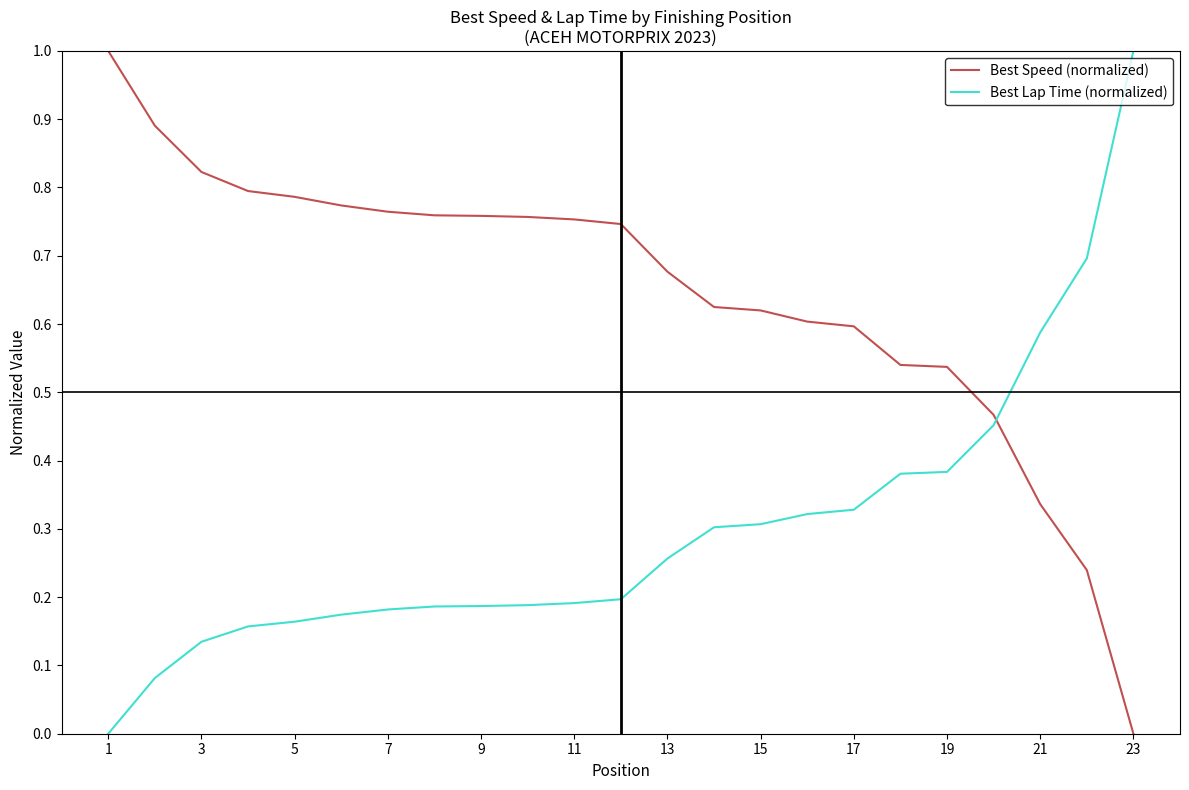

What is the difference between the maximum and minimum values in the Best Lap Time (normalized) series?

1.0